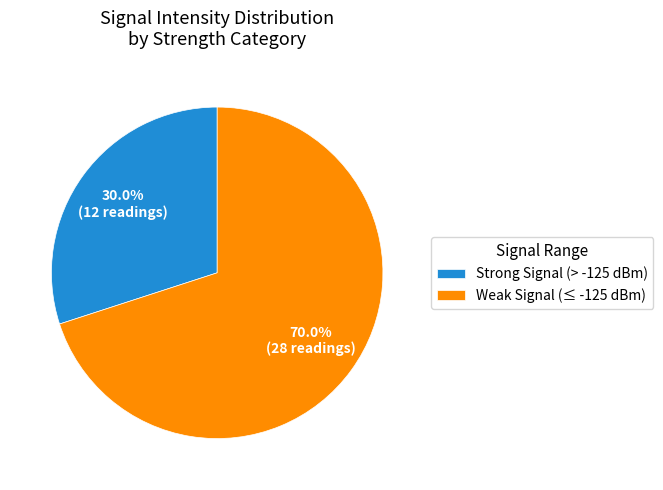

Which slice is the largest?

Weak Signal (≤ -125 dBm)